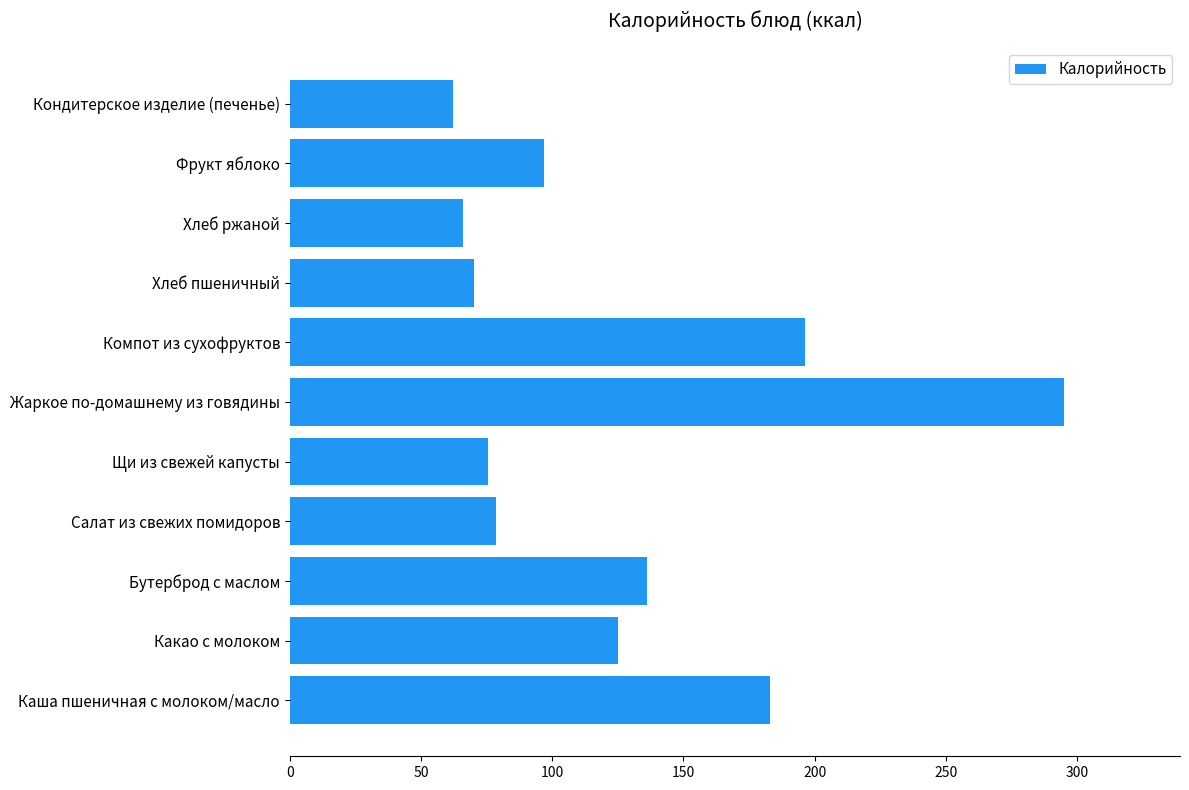

Reading bottom to top, list all the values displayed in this chart.

Каша пшеничная с молоком/масло=183.0	Какао с молоком=125.0	Бутерброд с маслом=136.0	Салат из свежих помидоров=78.6	Щи из свежей капусты=75.7	Жаркое по-домашнему из говядины=295.0	Компот из сухофруктов=196.4	Хлеб пшеничный=70.1	Хлеб ржаной=66.0	Фрукт яблоко=97.0	Кондитерское изделие (печенье)=62.0